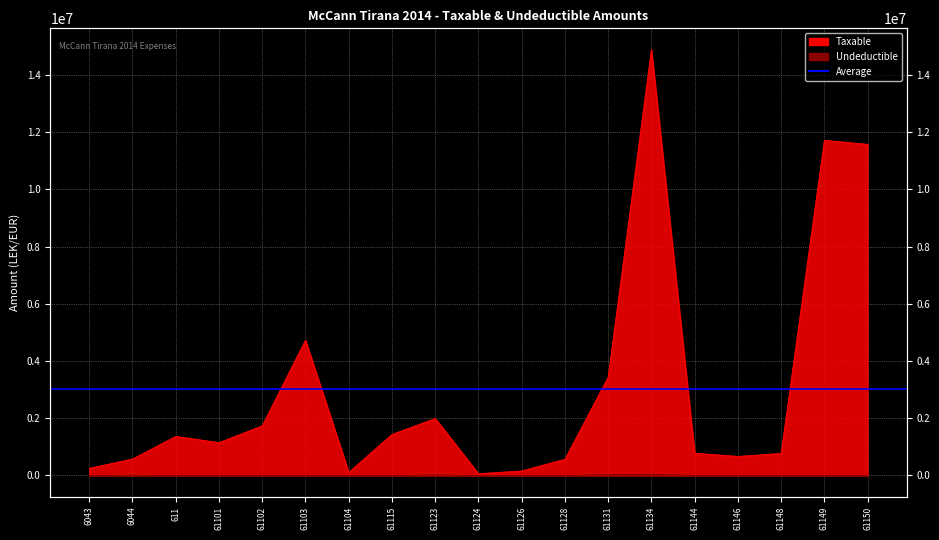

How many interior local valleys does the Taxable series have?

4